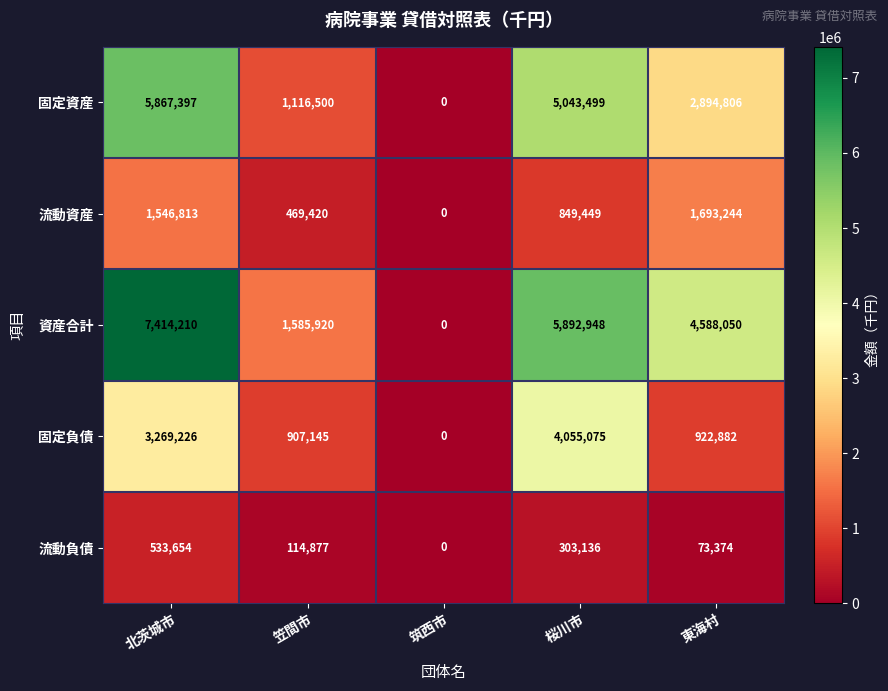

At 東海村, list the series in order from largest to smallest.

資産合計, 固定資産, 流動資産, 固定負債, 流動負債